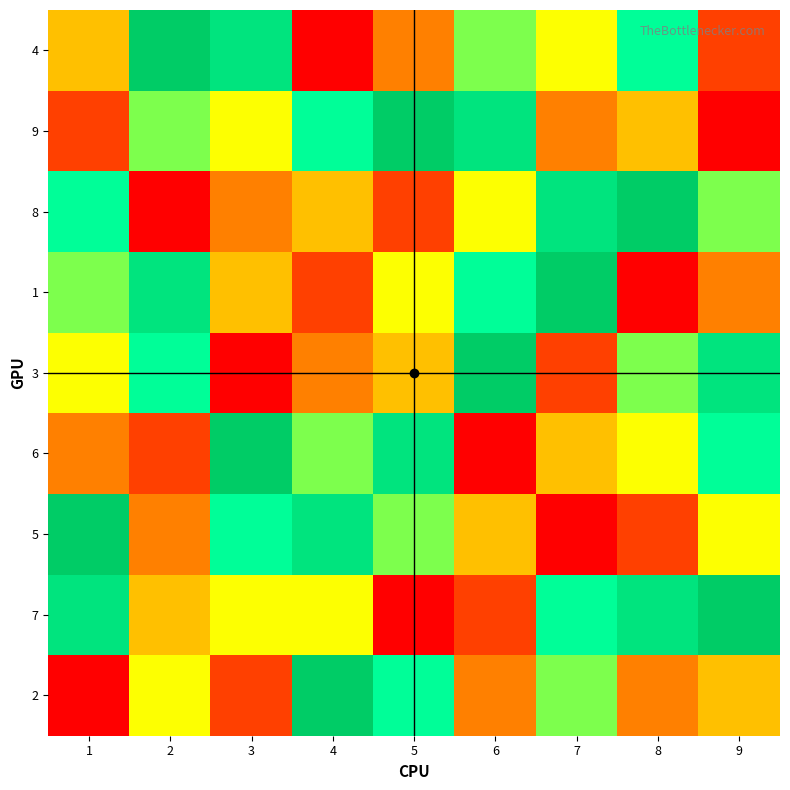

Reading left to right, transcribe all the data shown in this chart.

4: 1=4	2=9	3=8	4=1	5=3	6=6	7=5	8=7	9=2
9: 1=2	2=6	3=5	4=7	5=9	6=8	7=3	8=4	9=1
8: 1=7	2=1	3=3	4=4	5=2	6=5	7=8	8=9	9=6
1: 1=6	2=8	3=4	4=2	5=5	6=7	7=9	8=1	9=3
3: 1=5	2=7	3=1	4=3	5=4	6=9	7=2	8=6	9=8
6: 1=3	2=2	3=9	4=6	5=8	6=1	7=4	8=5	9=7
5: 1=9	2=3	3=7	4=8	5=6	6=4	7=1	8=2	9=5
7: 1=8	2=4	3=5	4=5	5=1	6=2	7=7	8=8	9=9
2: 1=1	2=5	3=2	4=9	5=7	6=3	7=6	8=3	9=4